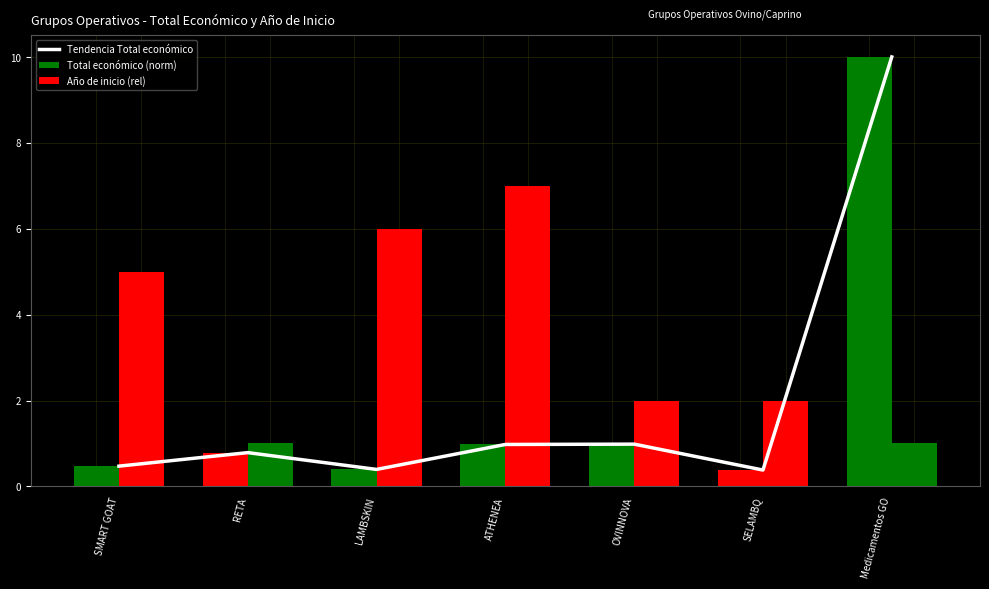

How many groups of bars are there?

7